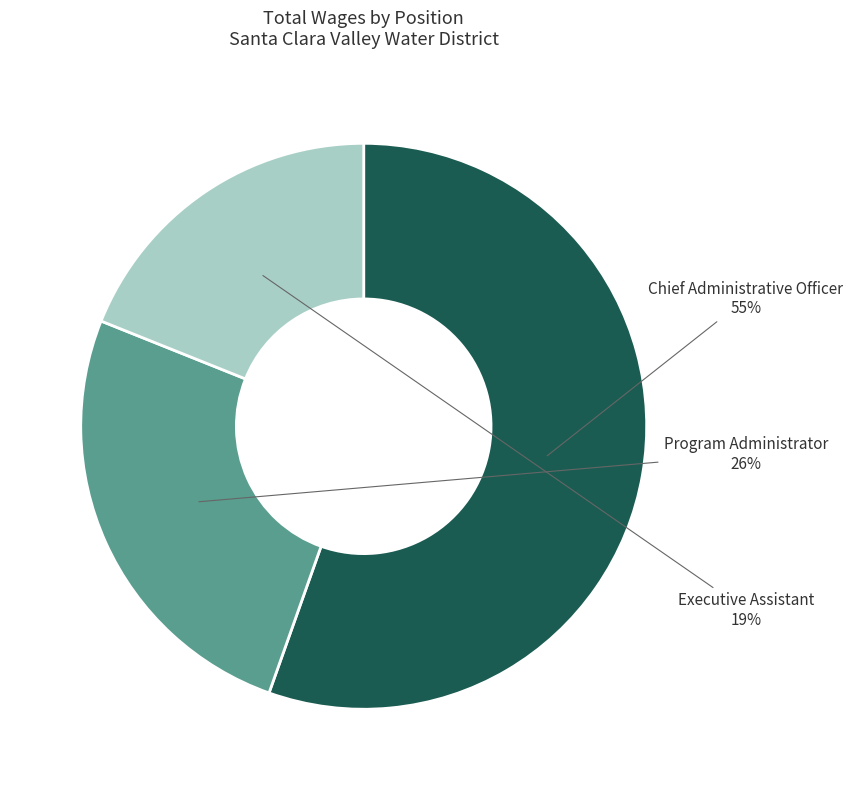

Is there a majority slice in this chart?

Yes